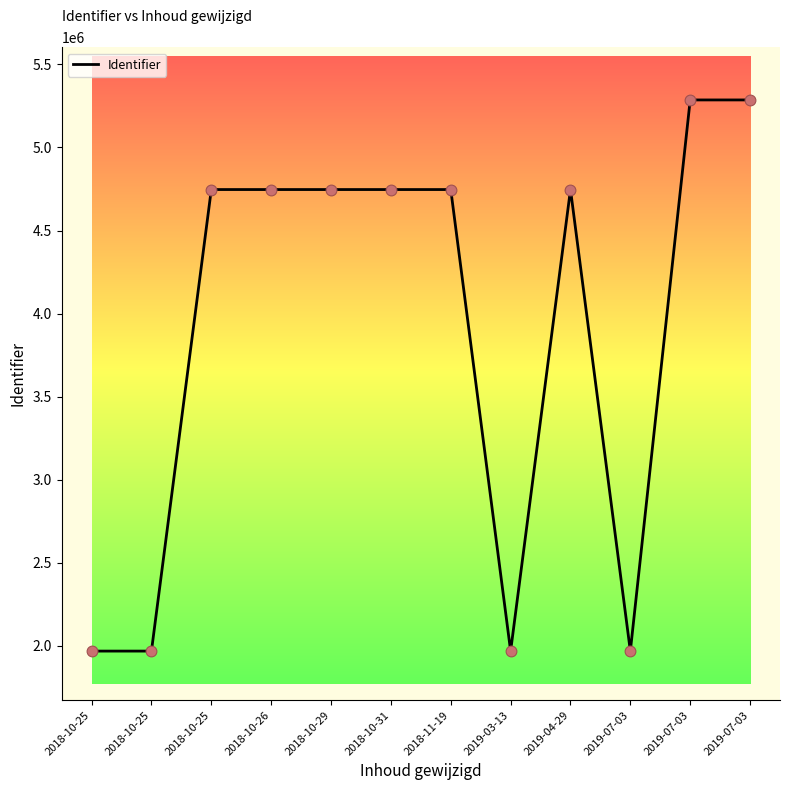

Between 2019-07-03 and 2018-10-25, which is larger?

2019-07-03